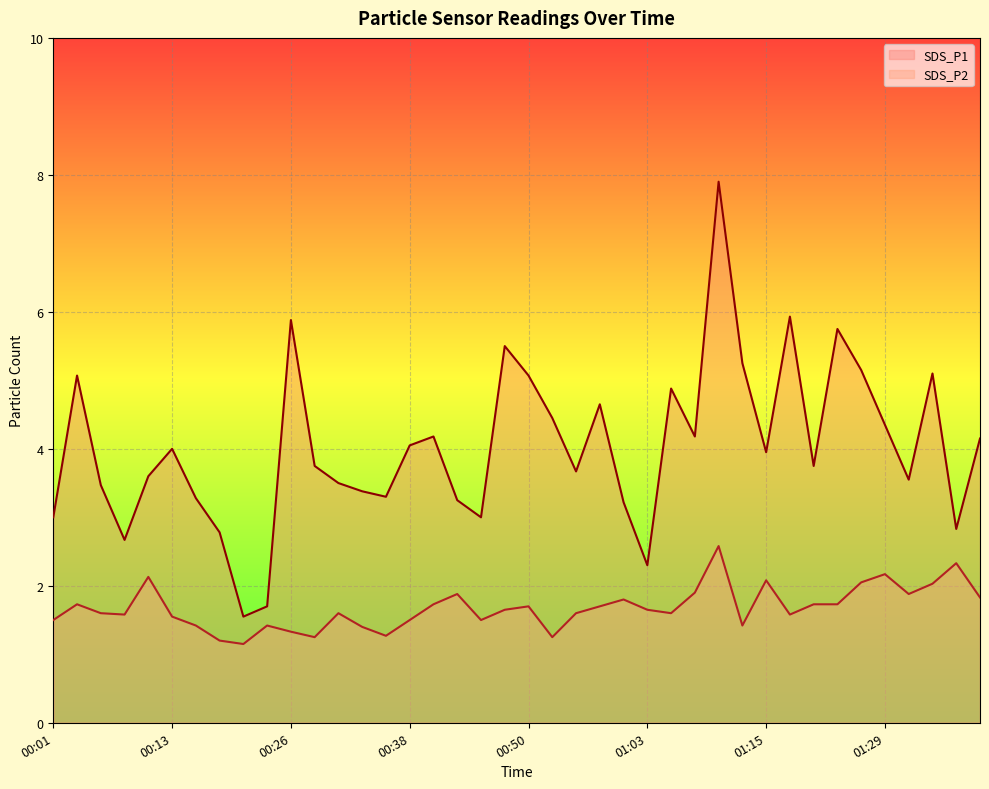

Which label corresponds to the largest value in the chart?

01:10